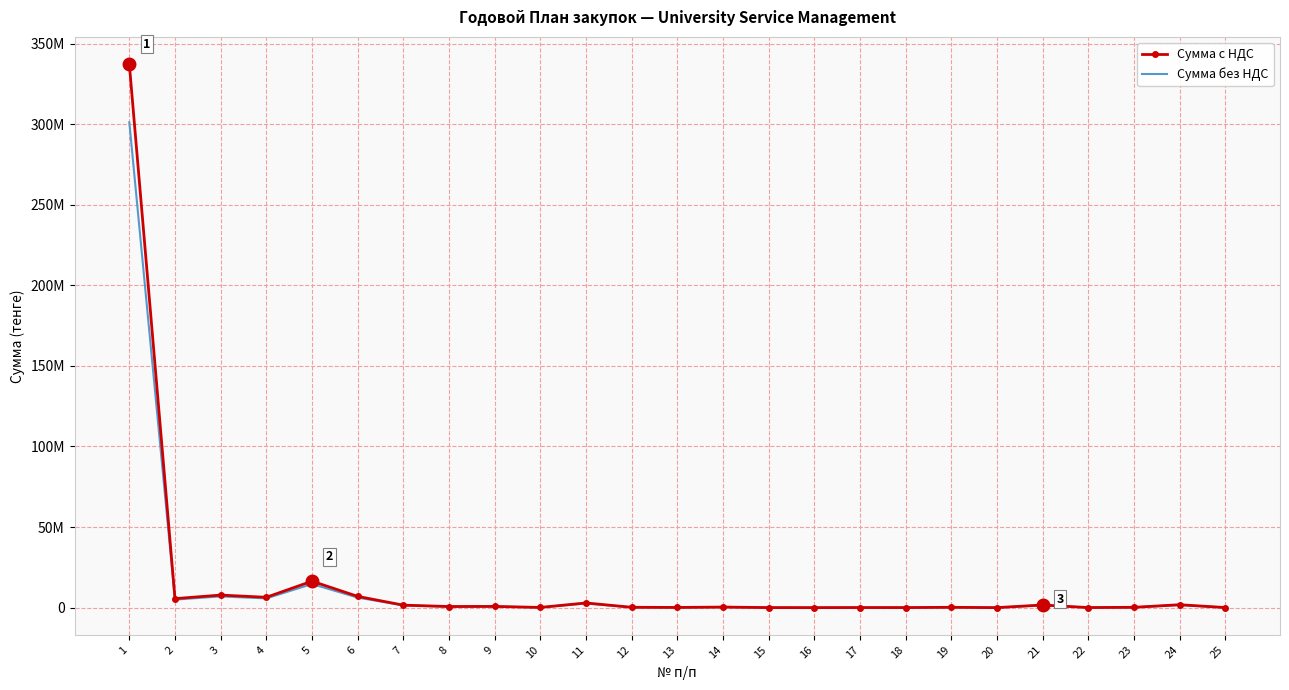

What is the sum of all Сумма с НДС values?

391178224.4